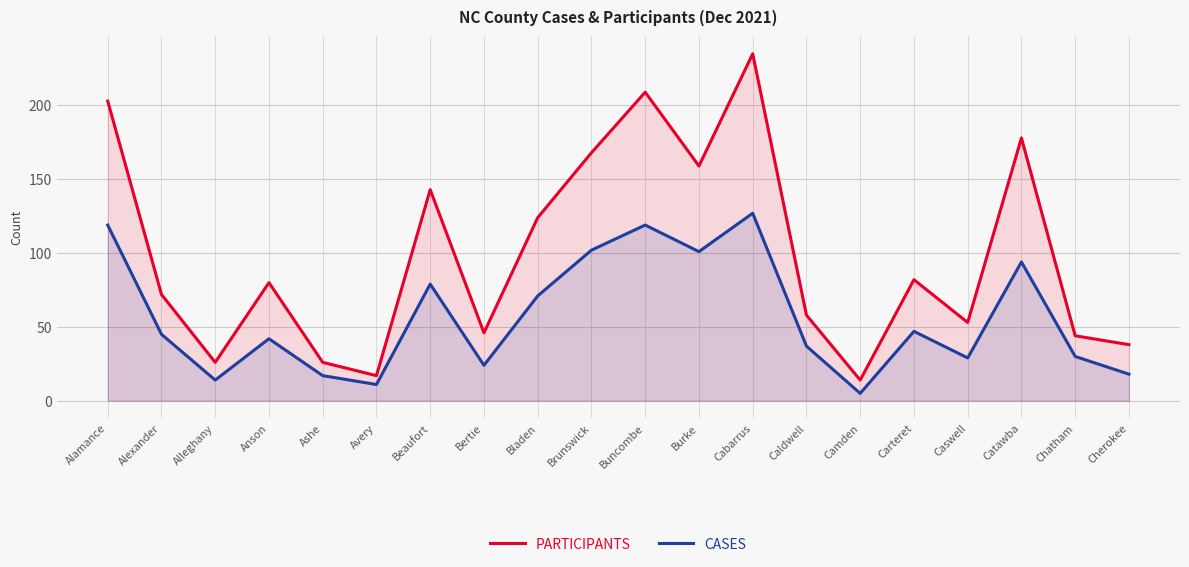

Reading left to right, transcribe all the data shown in this chart.

PARTICIPANTS: Alamance=203	Alexander=72	Alleghany=26	Anson=80	Ashe=26	Avery=17	Beaufort=143	Bertie=46	Bladen=124	Brunswick=168	Buncombe=209	Burke=159	Cabarrus=235	Caldwell=58	Camden=14	Carteret=82	Caswell=53	Catawba=178	Chatham=44	Cherokee=38
CASES: Alamance=119	Alexander=45	Alleghany=14	Anson=42	Ashe=17	Avery=11	Beaufort=79	Bertie=24	Bladen=71	Brunswick=102	Buncombe=119	Burke=101	Cabarrus=127	Caldwell=37	Camden=5	Carteret=47	Caswell=29	Catawba=94	Chatham=30	Cherokee=18